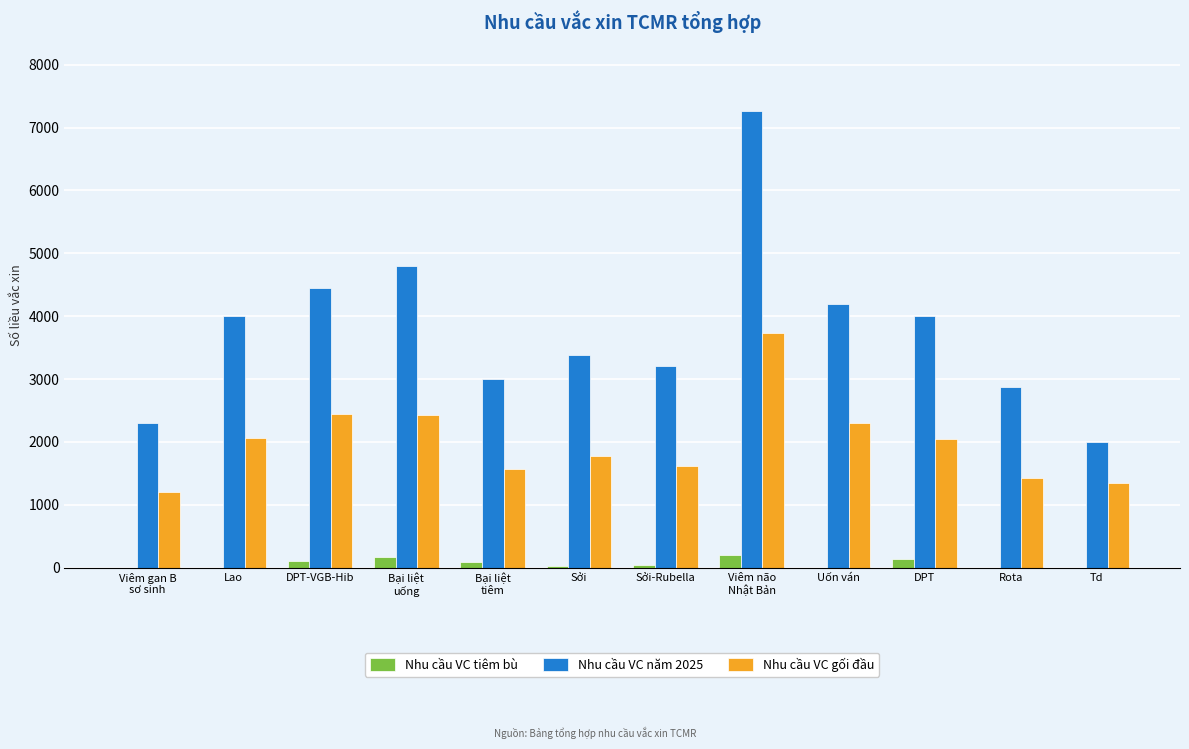

Which series has the largest range (max minus min)?

Nhu cầu VC năm 2025